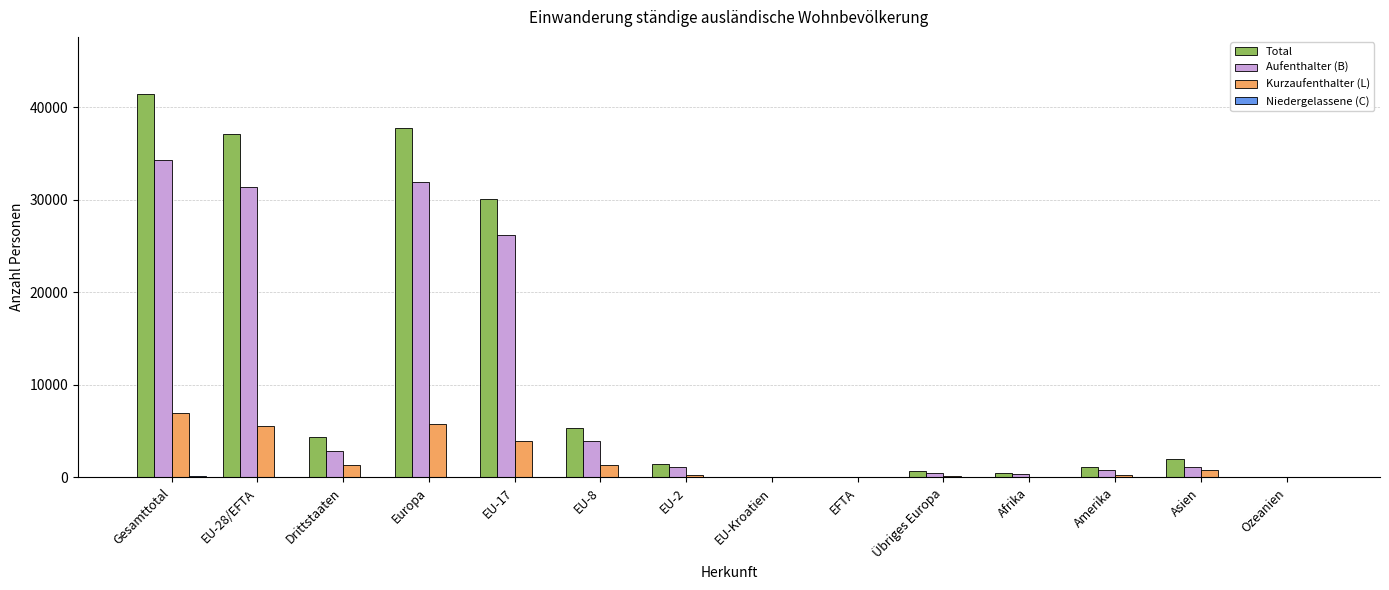

What is the sum of all Kurzaufenthalter (L) values?

26664